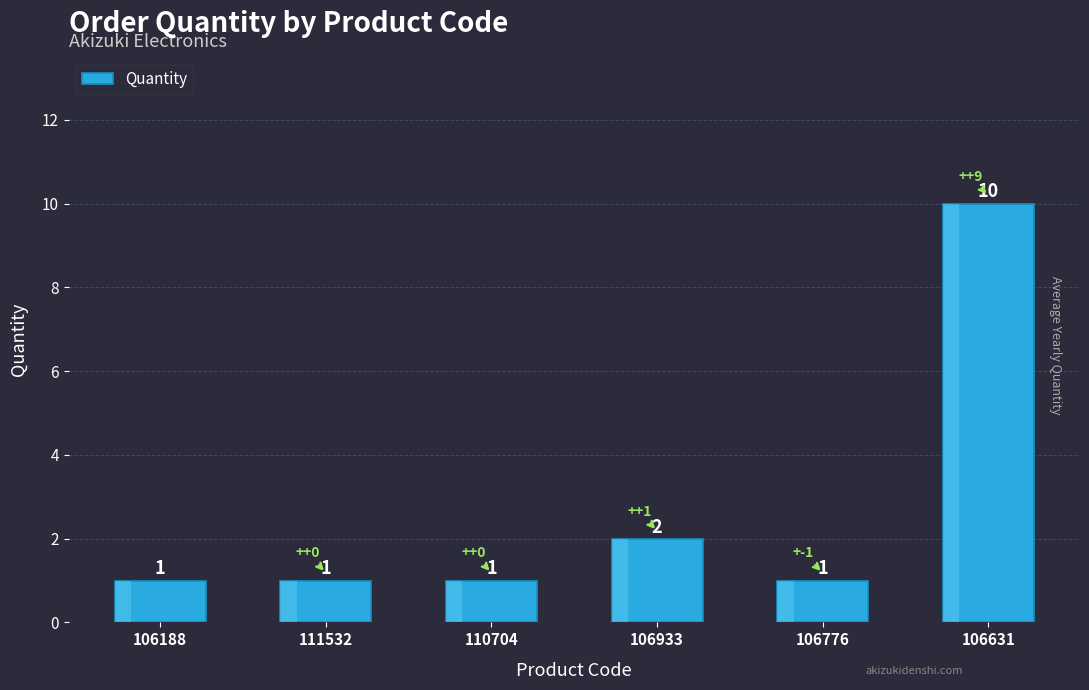

What is the maximum value shown in the chart?

10